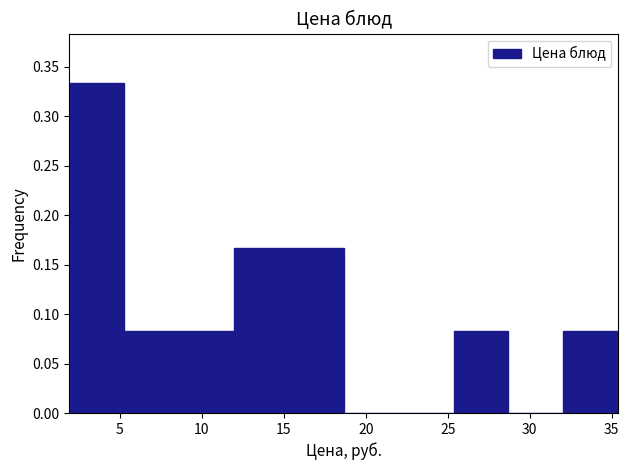

Over which range of the x-axis is the bar tallest?

2.0 to 5.5